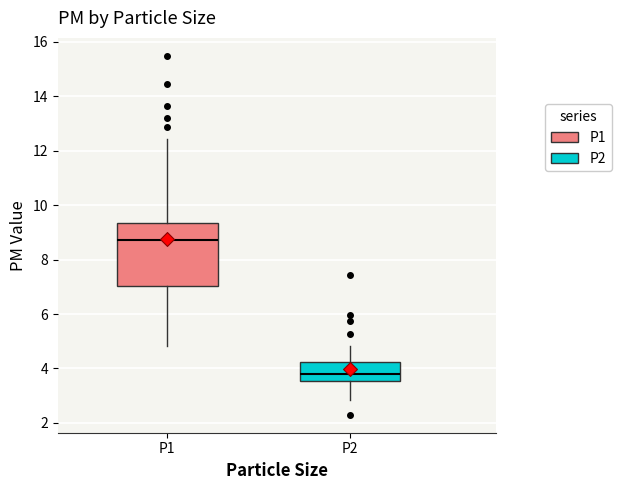

Which box is the tallest, from its lower edge to its upper edge?

P1